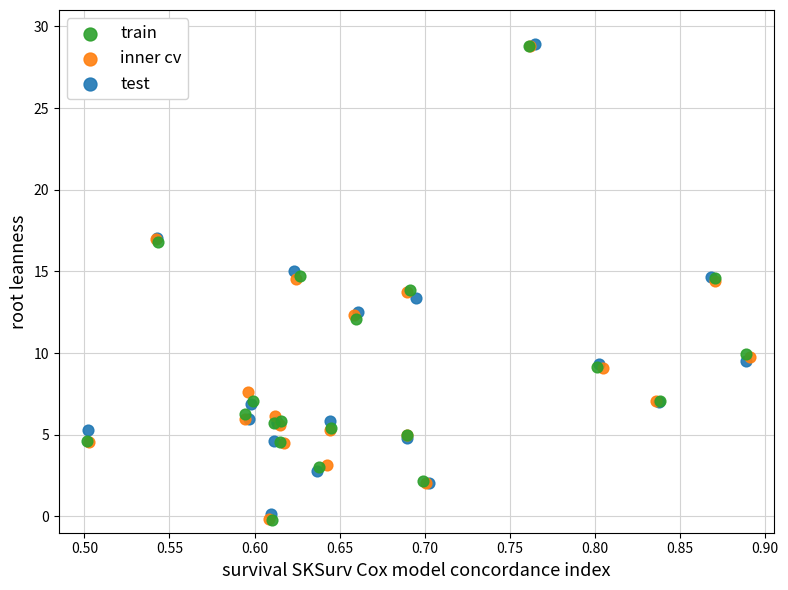

Which series has the largest Y range (max minus min)?

train